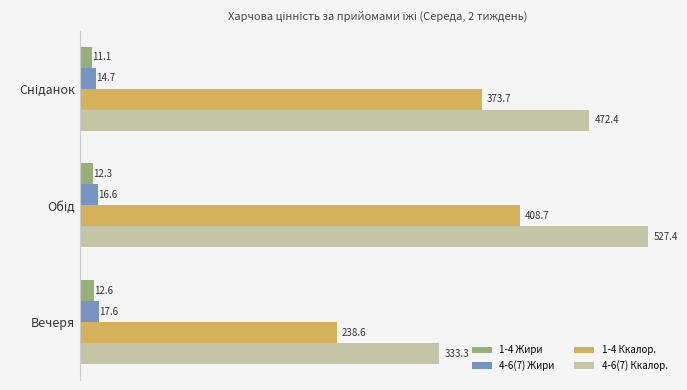

Rank the series by their maximum value, from lowest to highest.

1-4 Жири, 4-6(7) Жири, 1-4 Ккалор., 4-6(7) Ккалор.